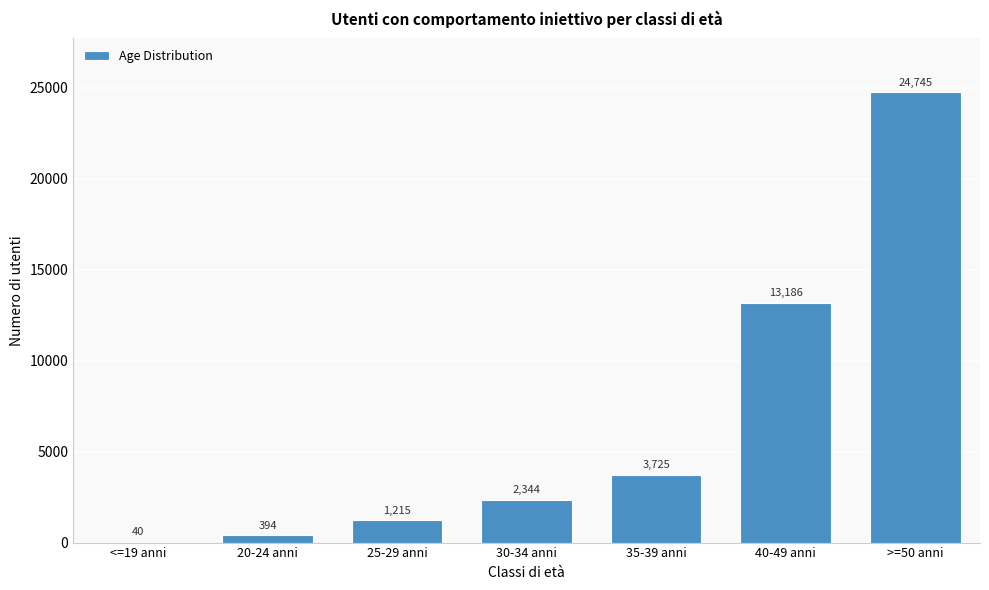

Reading left to right, list all the values displayed in this chart.

<=19 anni=40	20-24 anni=394	25-29 anni=1215	30-34 anni=2344	35-39 anni=3725	40-49 anni=13186	>=50 anni=24745